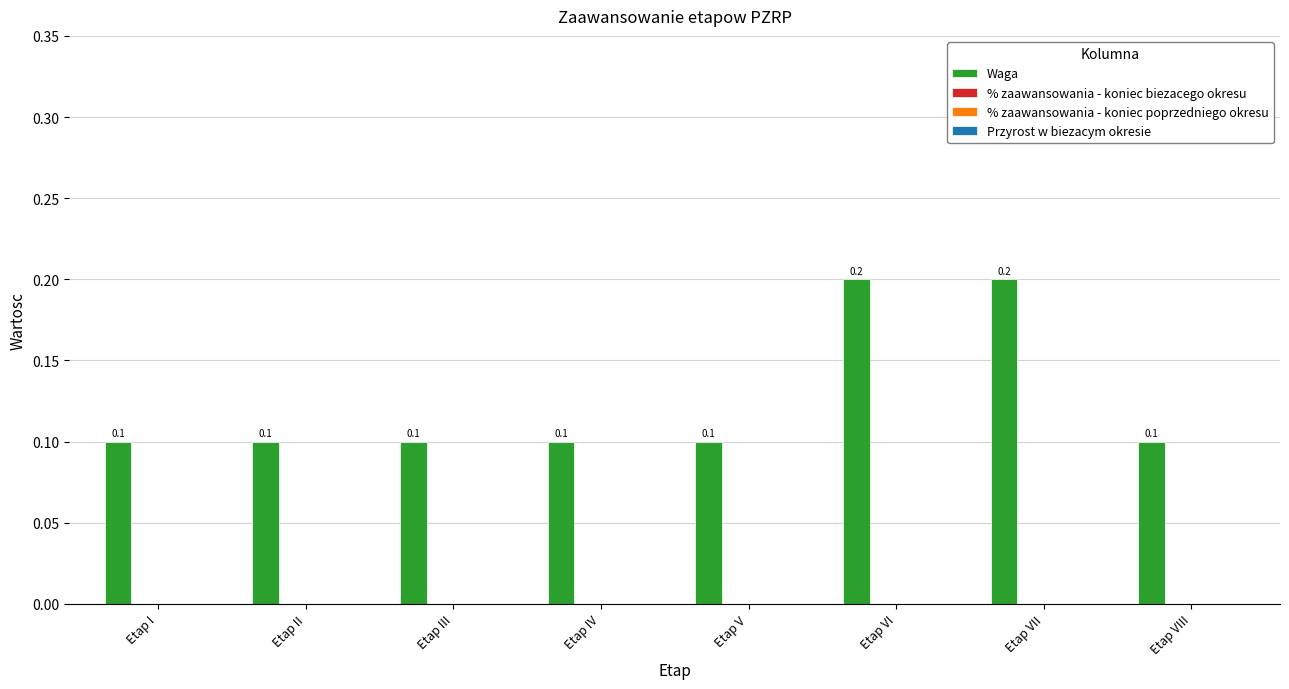

What is the value of the 7th bar from the left?

0.2